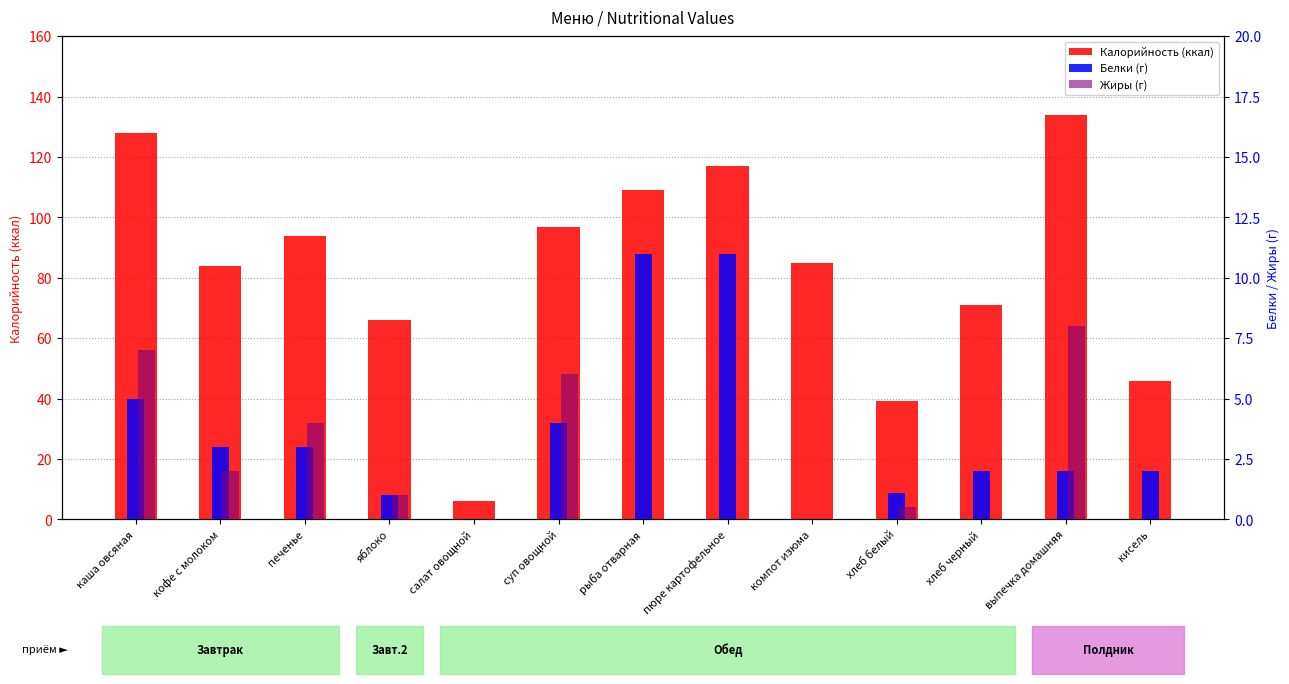

What is the label of the 8th bar from the right?

суп овощной